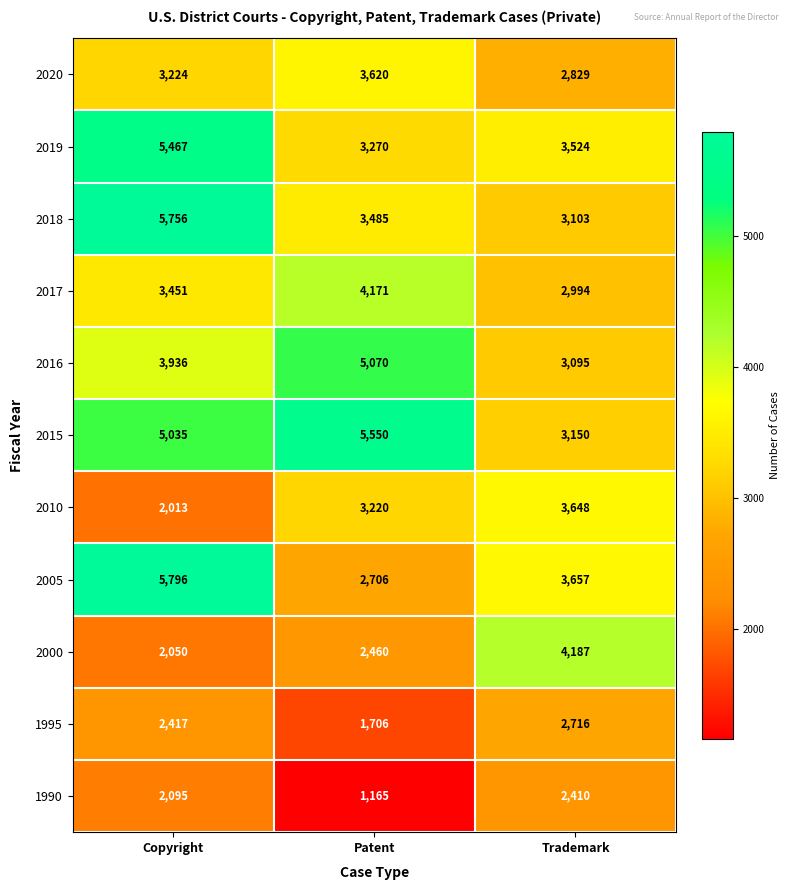

What is the total value across all series at Trademark?

35313